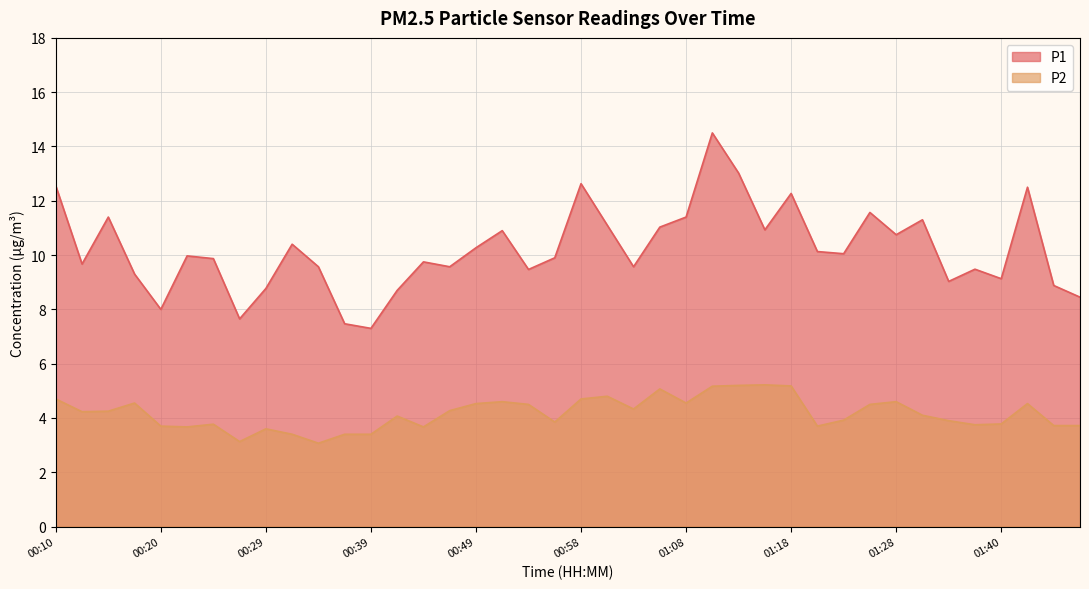

What is the difference between the maximum and minimum values in the P1 series?

7.2